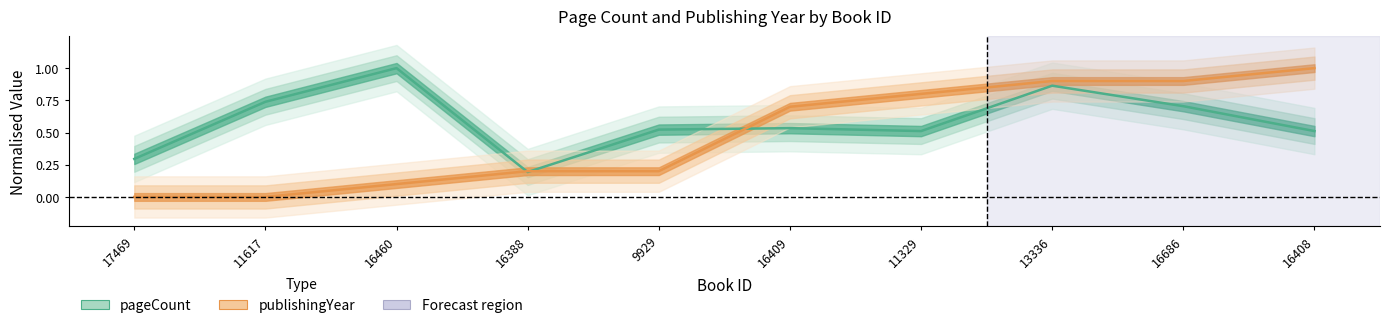

At which category does the chart reach its minimum across all series?

17469